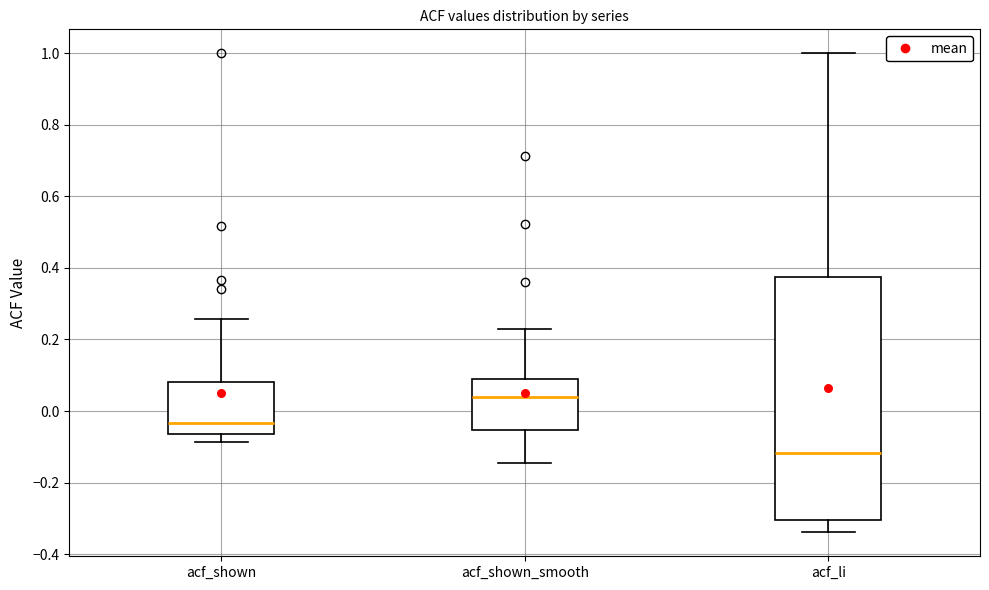

Which box's median line is the highest?

acf_shown_smooth